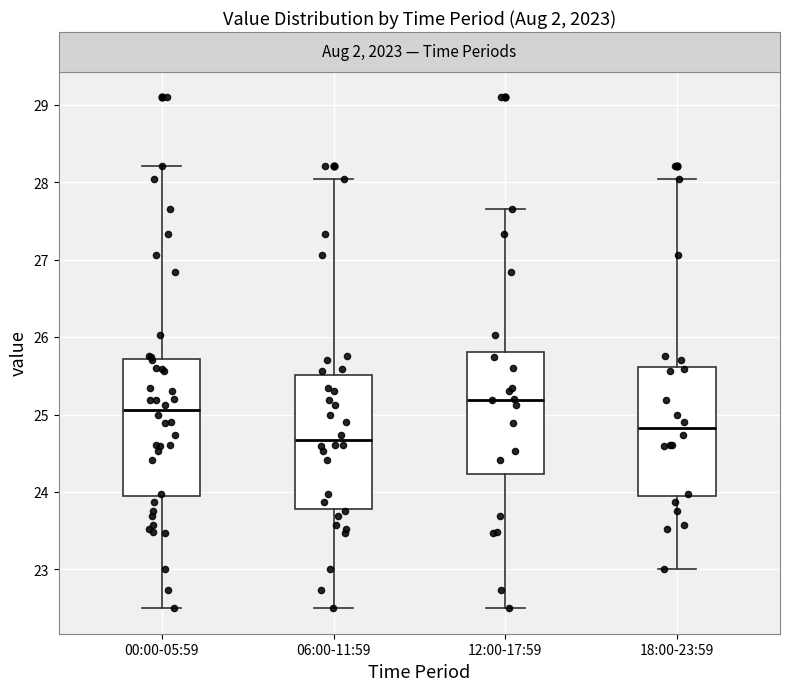

Which box has the lowest median line?

06:00-11:59